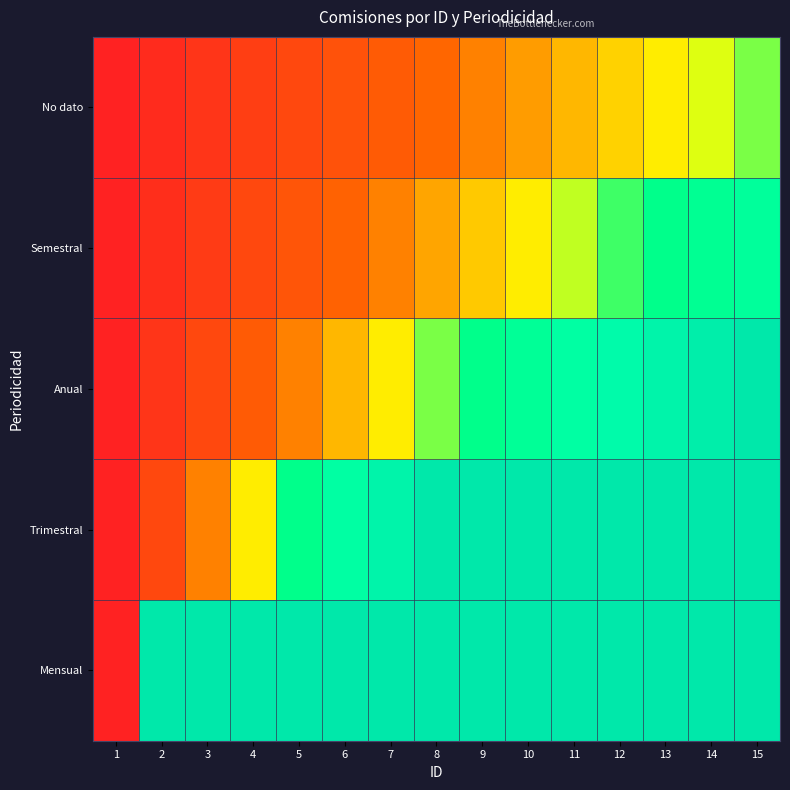

Reading left to right, extract all data points from this chart.

Mensual: 1=0.0	2=2.0	3=2.0	4=2.0	5=2.0	6=2.0	7=2.0	8=2.0	9=2.0	10=2.0	11=2.0	12=2.0	13=2.0	14=2.0	15=2.0
Trimestral: 1=0.0	2=0.3	3=0.6	4=0.9	5=1.1	6=1.4	7=1.7	8=2.0	9=2.0	10=2.0	11=2.0	12=2.0	13=2.0	14=2.0	15=2.0
Anual: 1=0.0	2=0.1	3=0.3	4=0.4	5=0.6	6=0.7	7=0.9	8=1.0	9=1.1	10=1.3	11=1.4	12=1.6	13=1.7	14=1.9	15=2.0
Semestral: 1=0.0	2=0.1	3=0.2	4=0.3	5=0.4	6=0.5	7=0.6	8=0.7	9=0.8	10=0.9	11=1.0	12=1.0	13=1.1	14=1.2	15=1.3
No dato: 1=0.0	2=0.1	3=0.1	4=0.2	5=0.3	6=0.4	7=0.4	8=0.5	9=0.6	10=0.6	11=0.7	12=0.8	13=0.9	14=0.9	15=1.0